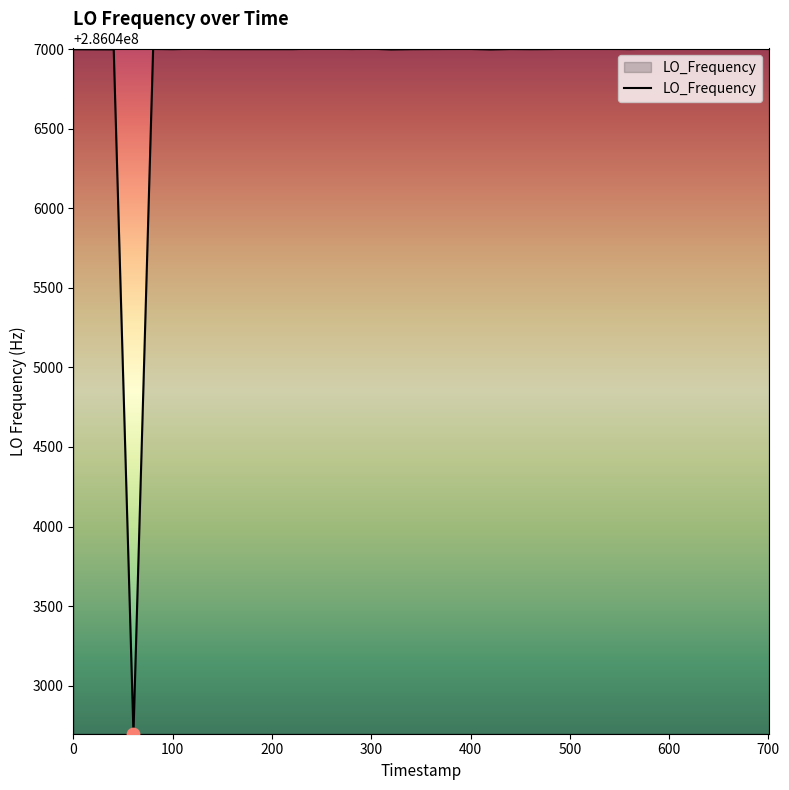

What is the minimum value shown in the chart?

286042699.5